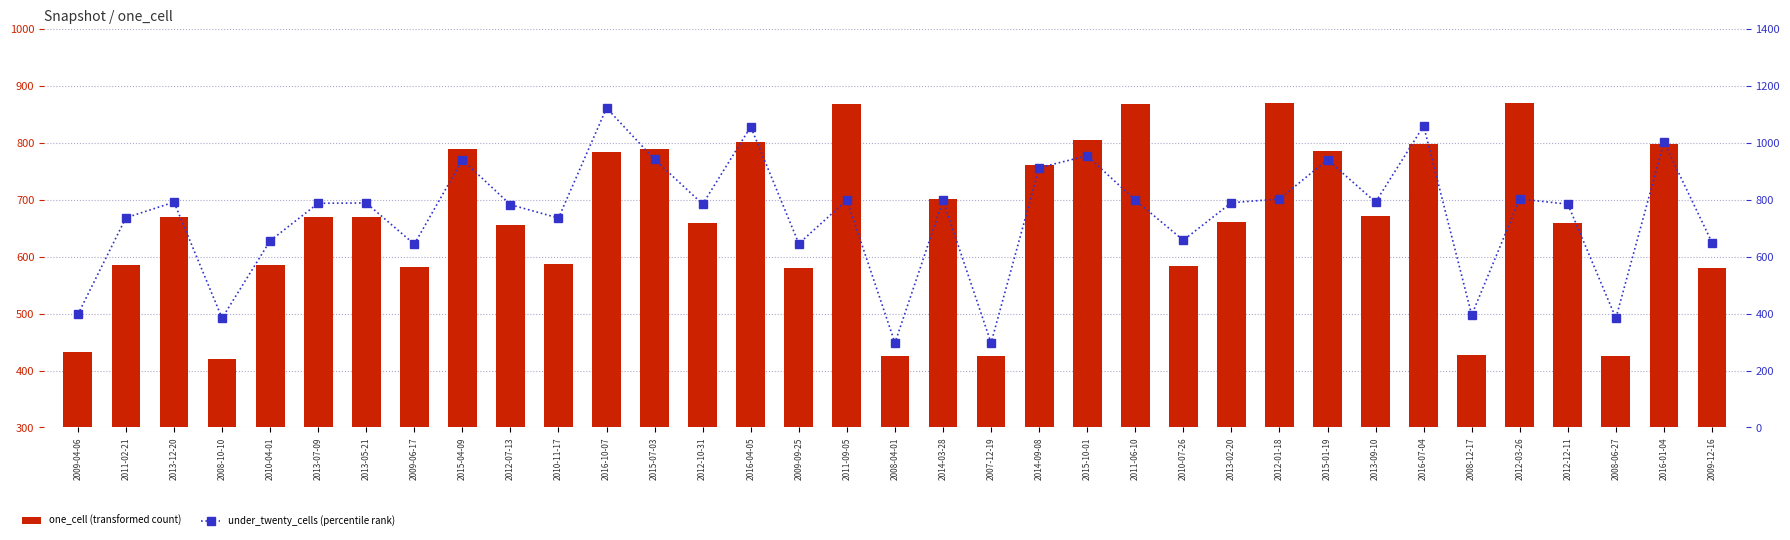

Reading left to right, list all the values displayed in this chart.

one_cell (transformed count): 432	585	669	421	585	669	670	582	790	655	587	784	790	659	802	581	869	425	702	425	762	805	869	584	661	870	785	671	798	427	870	659	425	799	581
under_twenty_cells (percentile rank): 397	737	792	384	656	788	789	644	941	783	736	1123	942	785	1057	646	799	297	798	297	913	955	799	658	790	803	941	792	1060	395	803	785	384	1003	650